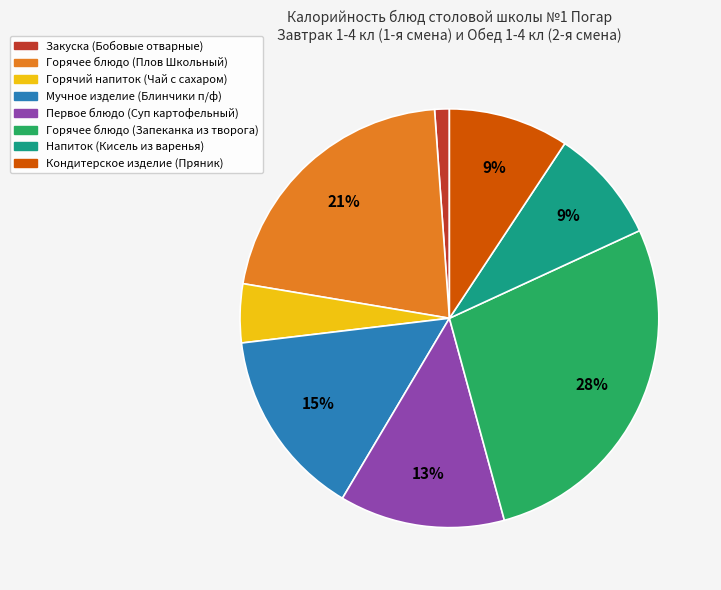

Is there a majority slice in this chart?

No